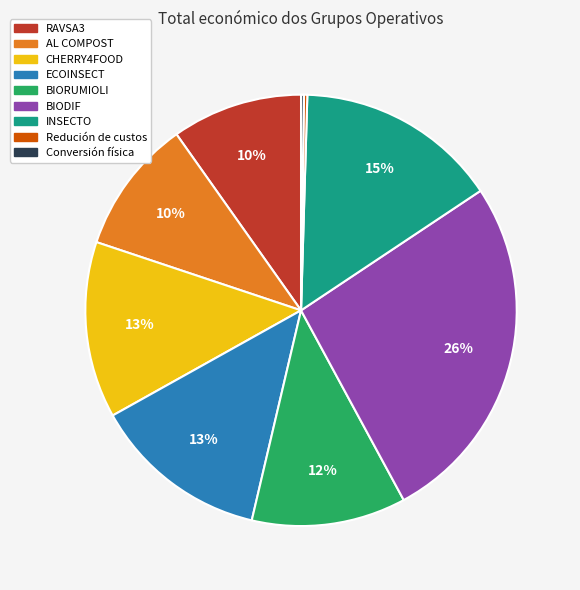

Is there a majority slice in this chart?

No